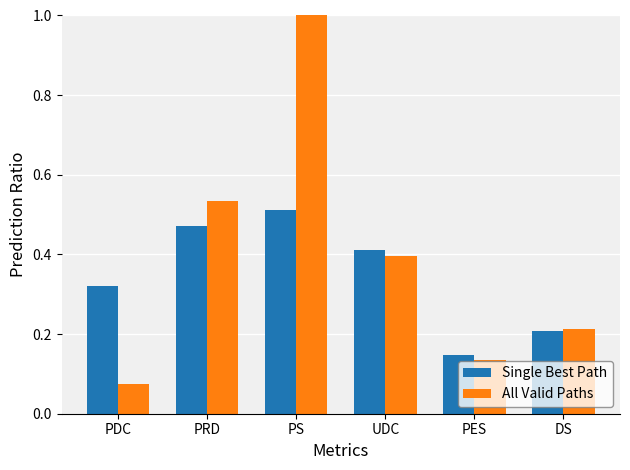

What is the value of the All Valid Paths bar at the 3rd from the left?

1.0